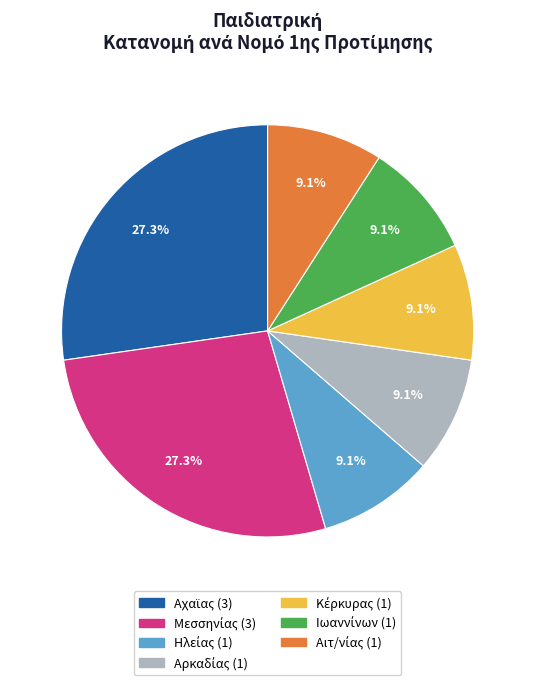

Is there any slice that represents more than half of the pie?

No